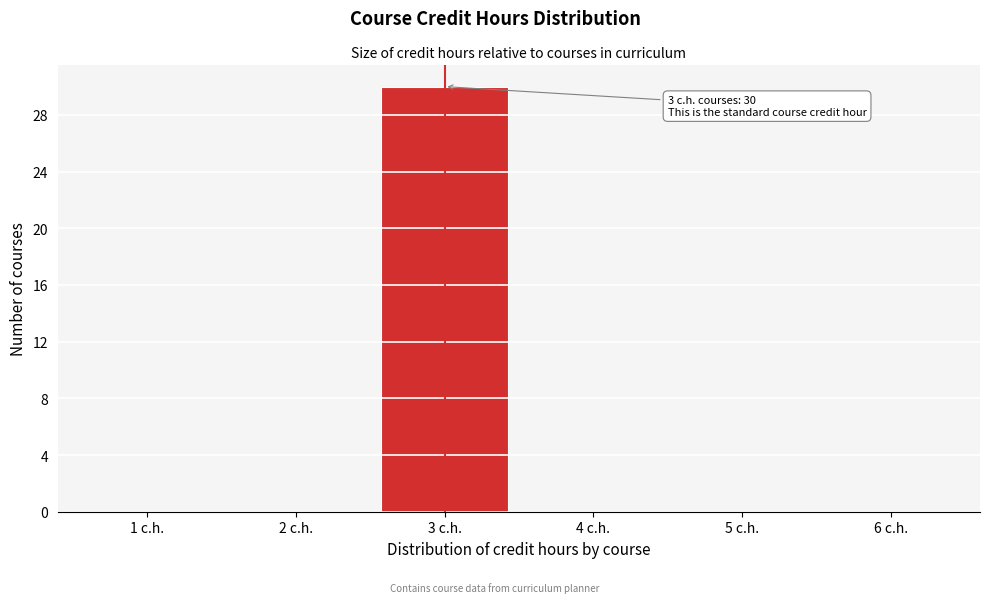

Reading right to left, transcribe all the data shown in this chart.

6 c.h.=0	5 c.h.=0	4 c.h.=0	3 c.h.=30	2 c.h.=0	1 c.h.=0